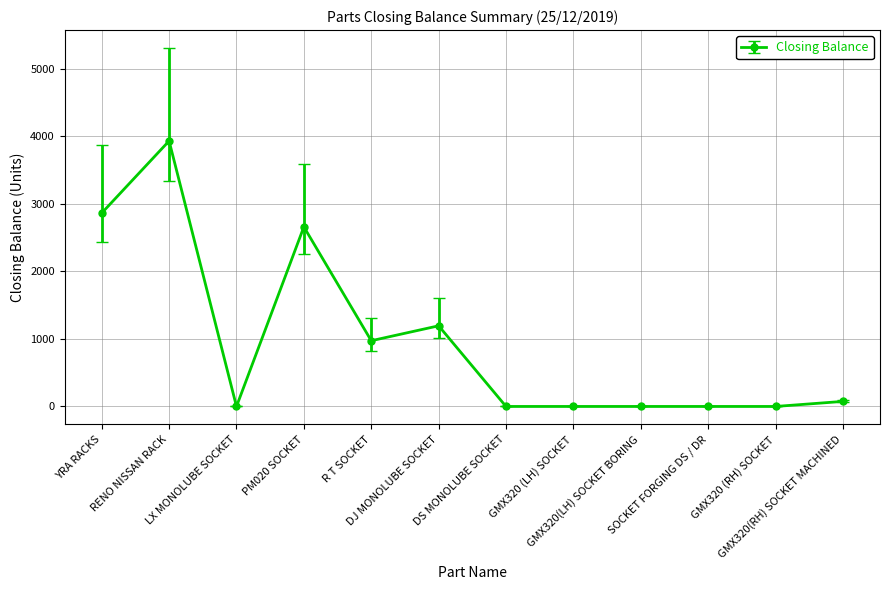

What is the difference between the second highest and second lowest values?

2865